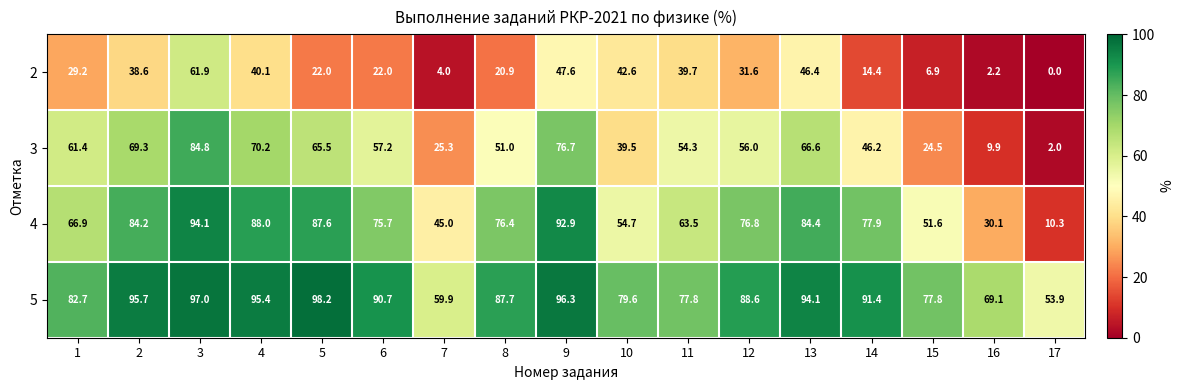

The 5 series shows 82.7 at 1. True or false?

True